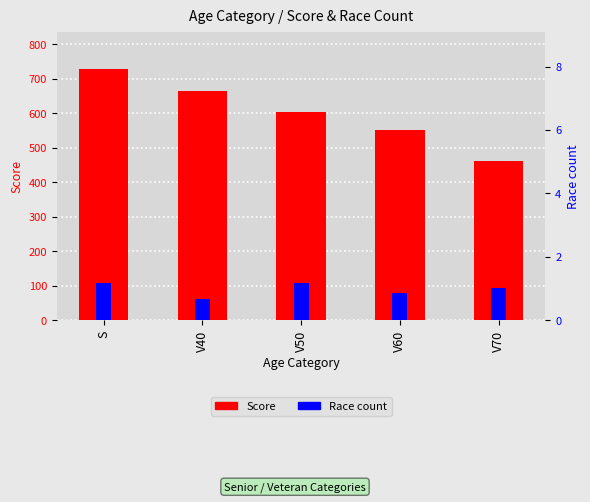

What position from the left is V70?

5